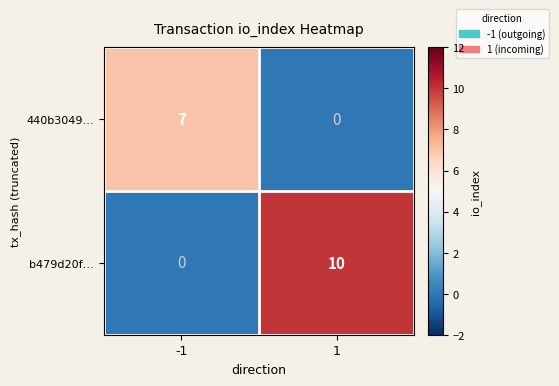

What is the approximate value of b479d20f… at 1?

10